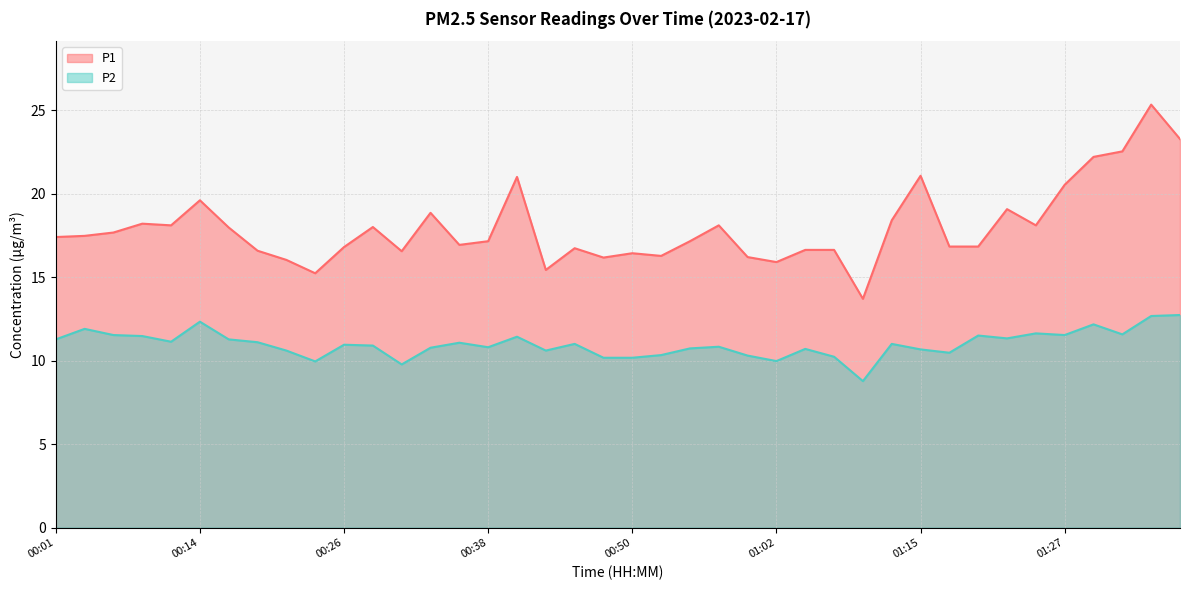

At which label does P1 reach its minimum?

01:10